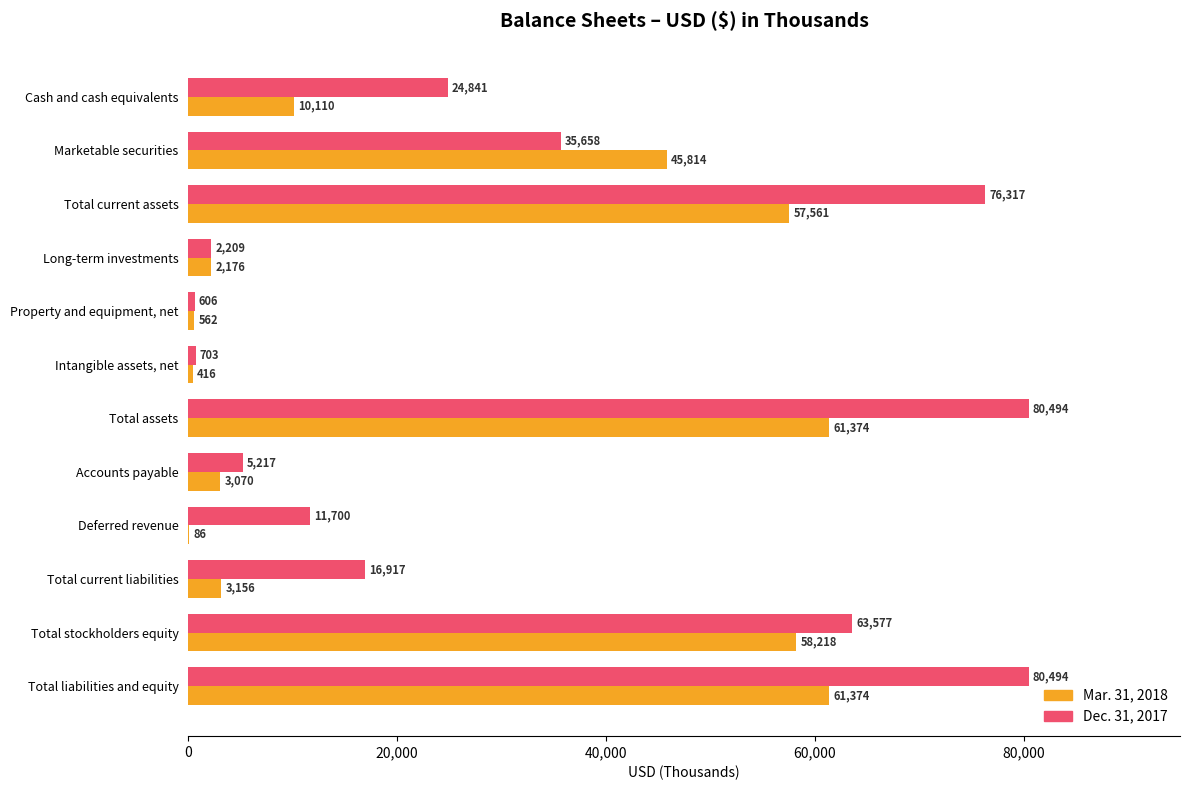

What is the total value across all series at Property and equipment, net?

1168